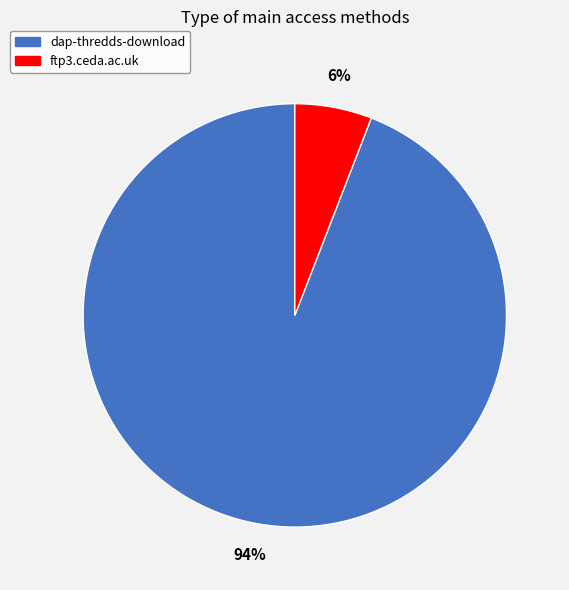

Is the sum of ftp3.ceda.ac.uk and dap-thredds-download greater than half?

Yes